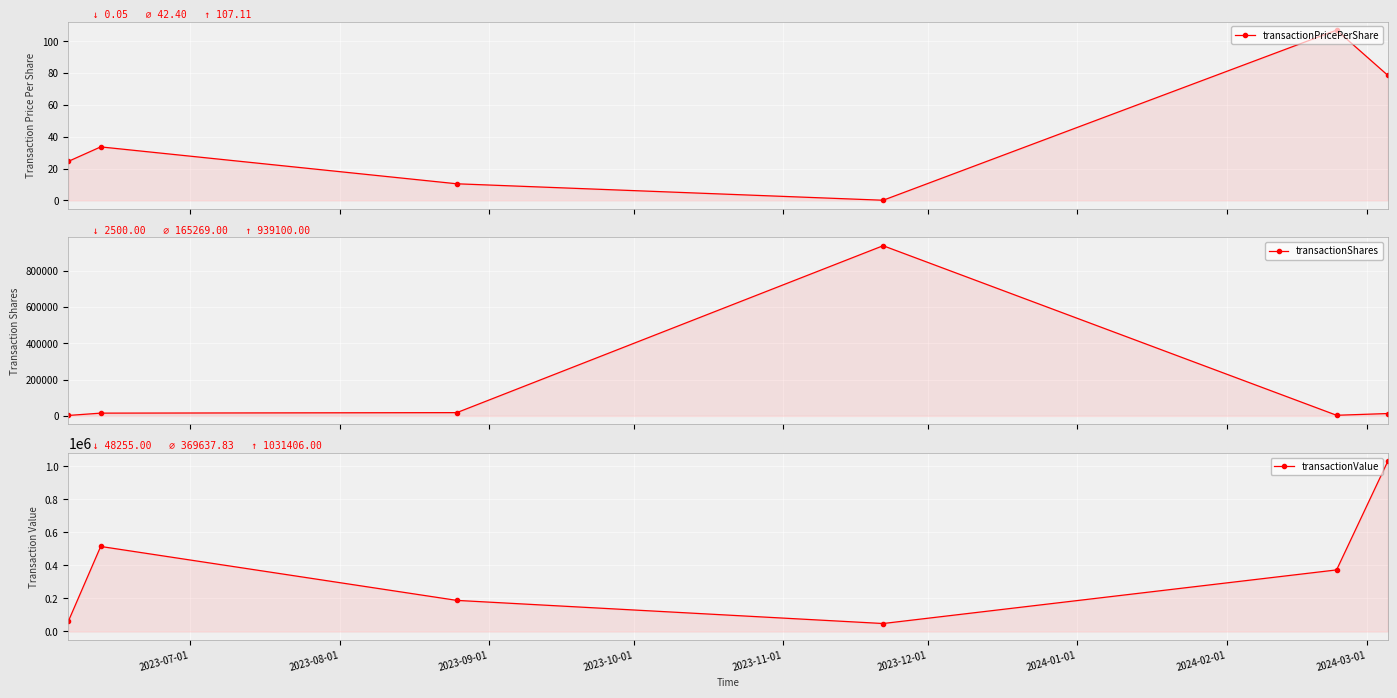

What is the minimum value shown in the chart?

0.1